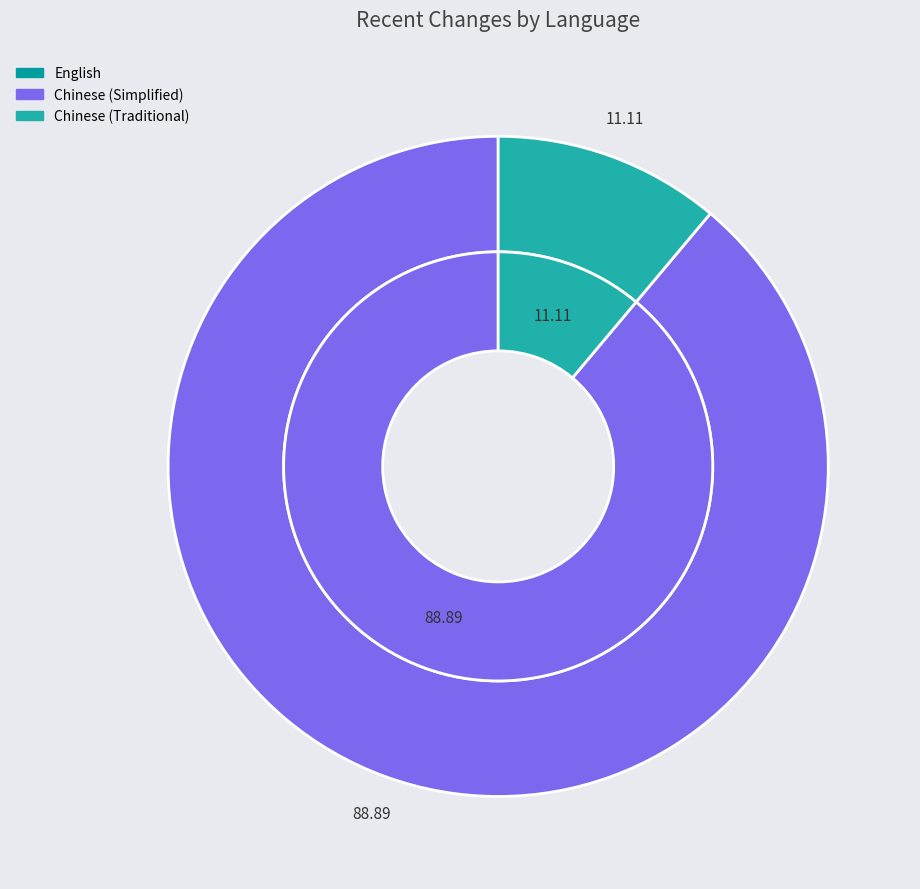

Does English account for over 50% of the chart?

No